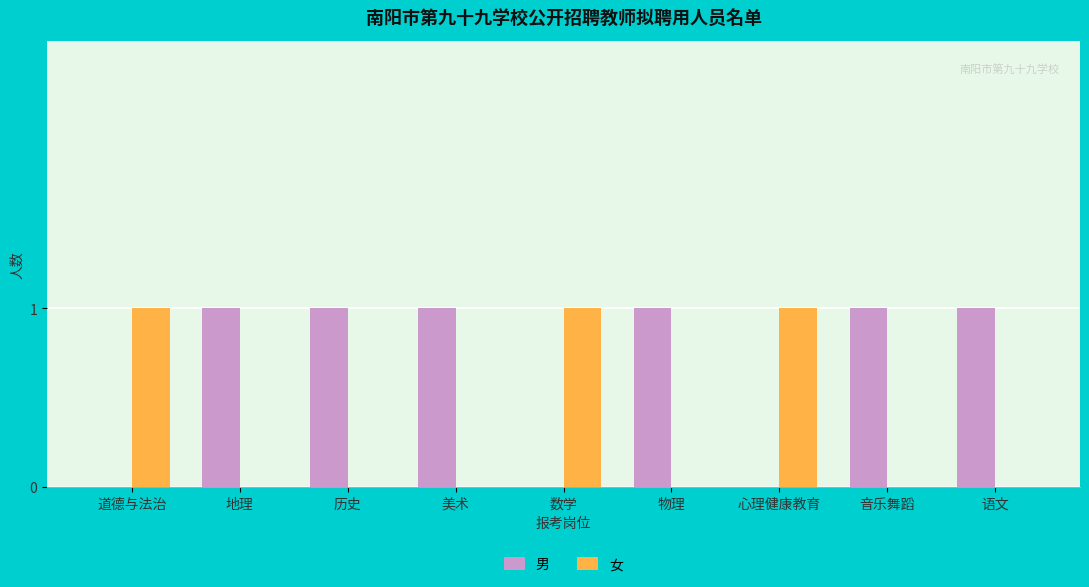

Which series has the largest total across all categories?

男